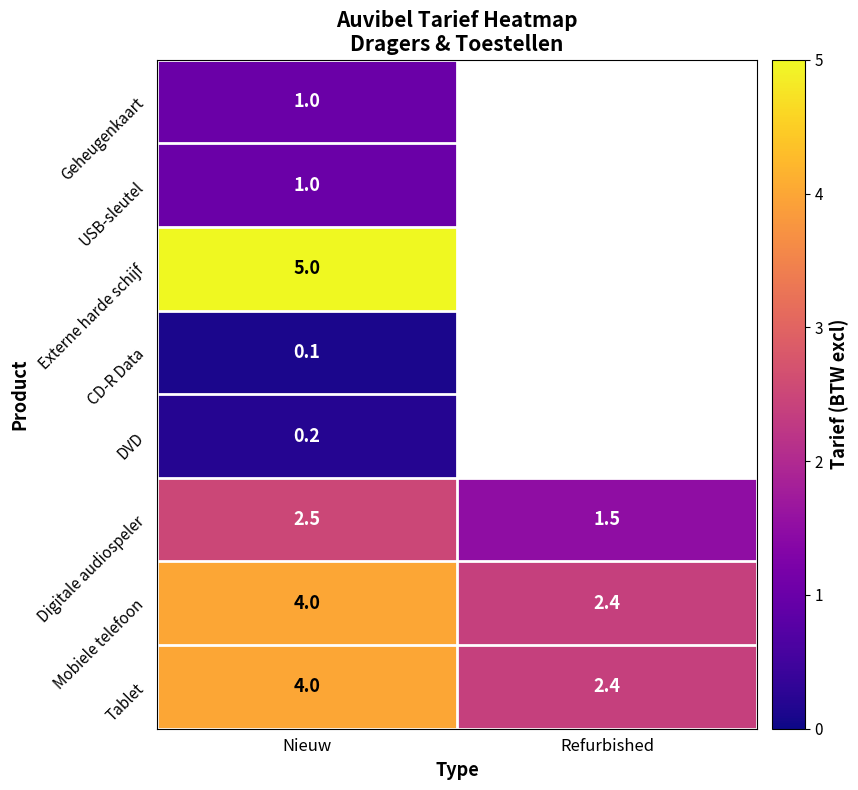

Is it true that Digitale audiospeler equals 0.4 at Refurbished?

False